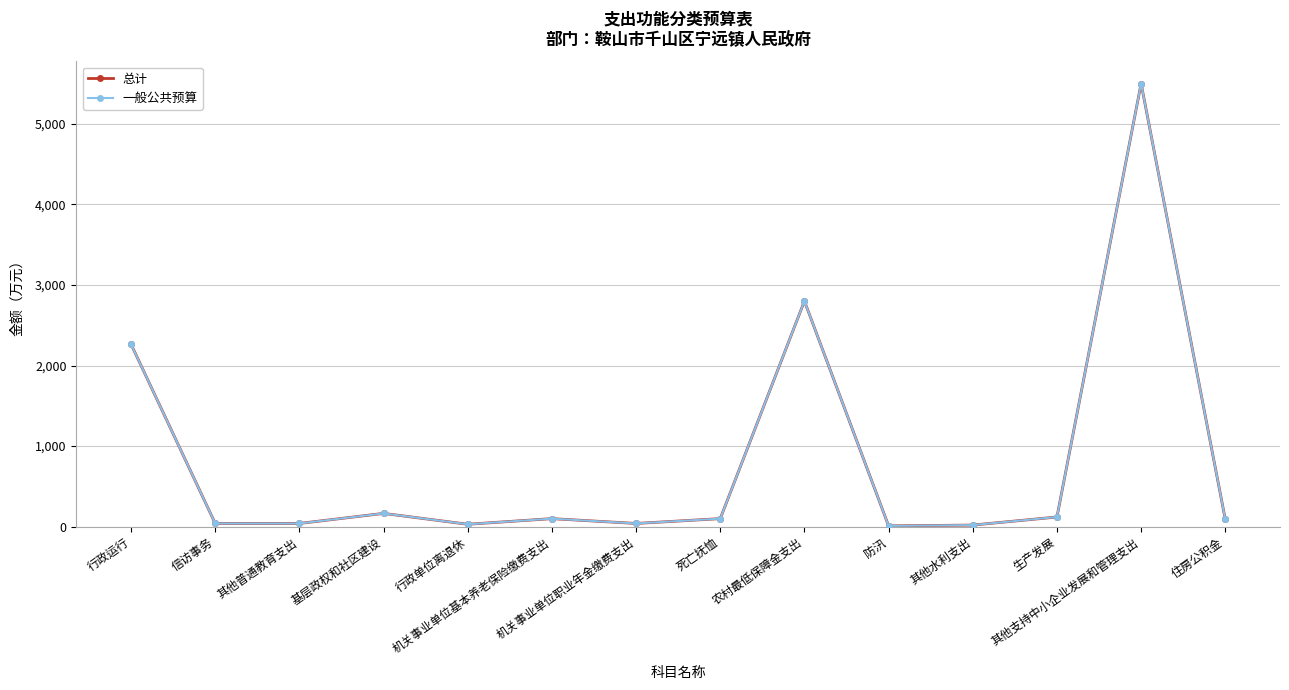

Is this an area chart (filled region under the line)?

No